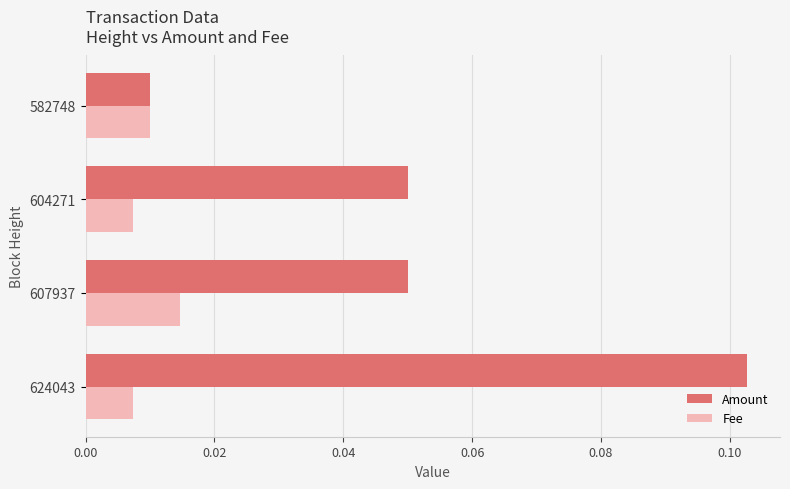

At 607937, list the series in order from smallest to largest.

Fee, Amount